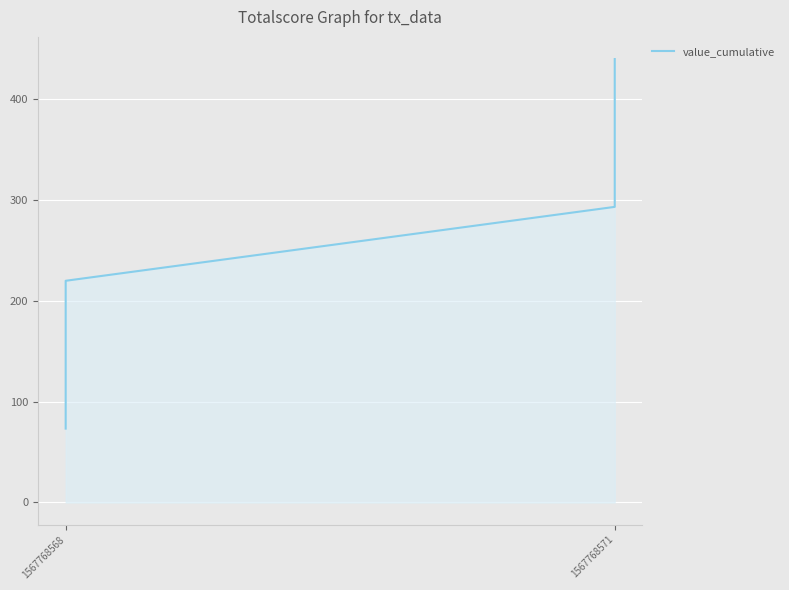

Does the chart display data point markers on the line(s)?

No